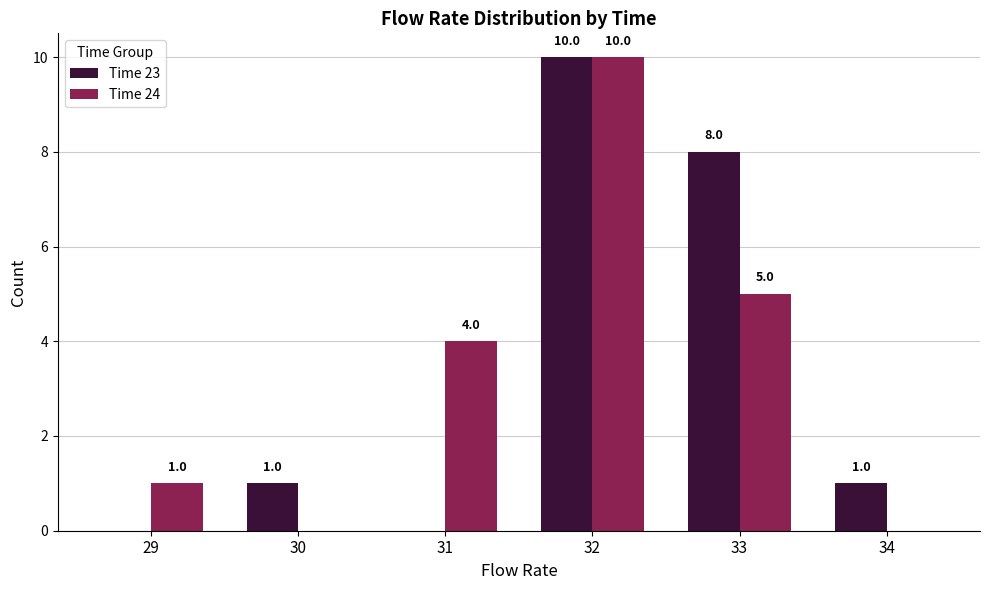

Which category has the highest value in the Time 23 series?

32